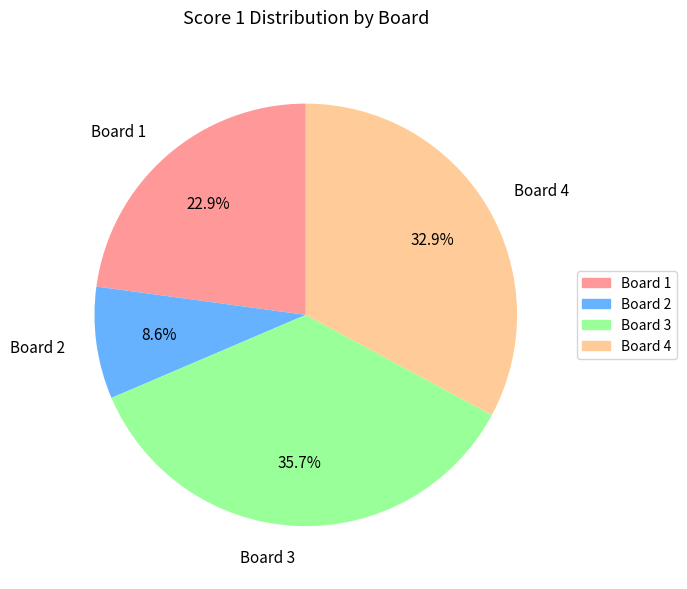

How much of the chart is everything except Board 3?

64.3%